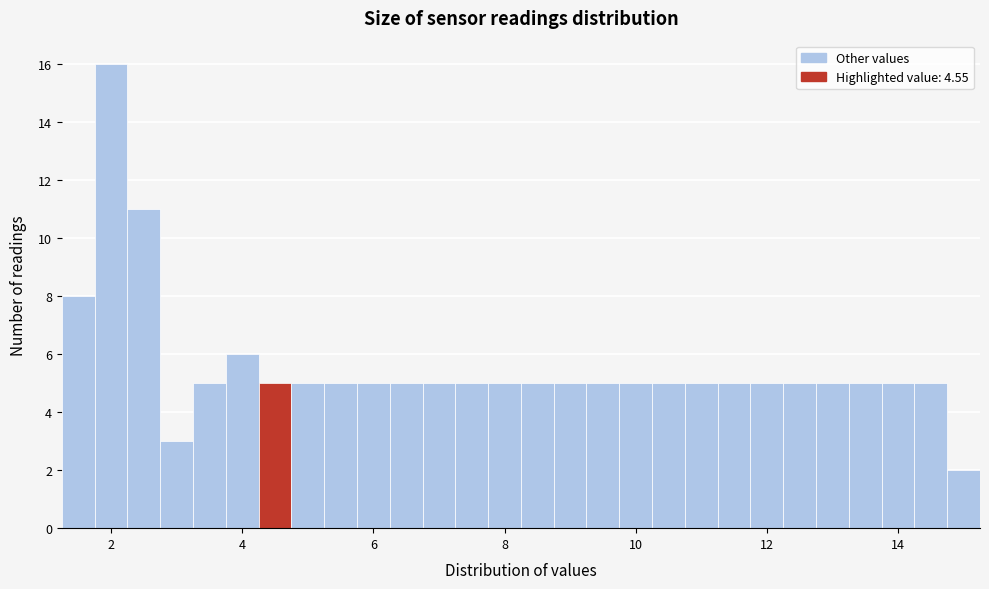

Around what value on the x-axis is the tallest bar? Give the approximate position of its centre, as read against the axis.

2.0